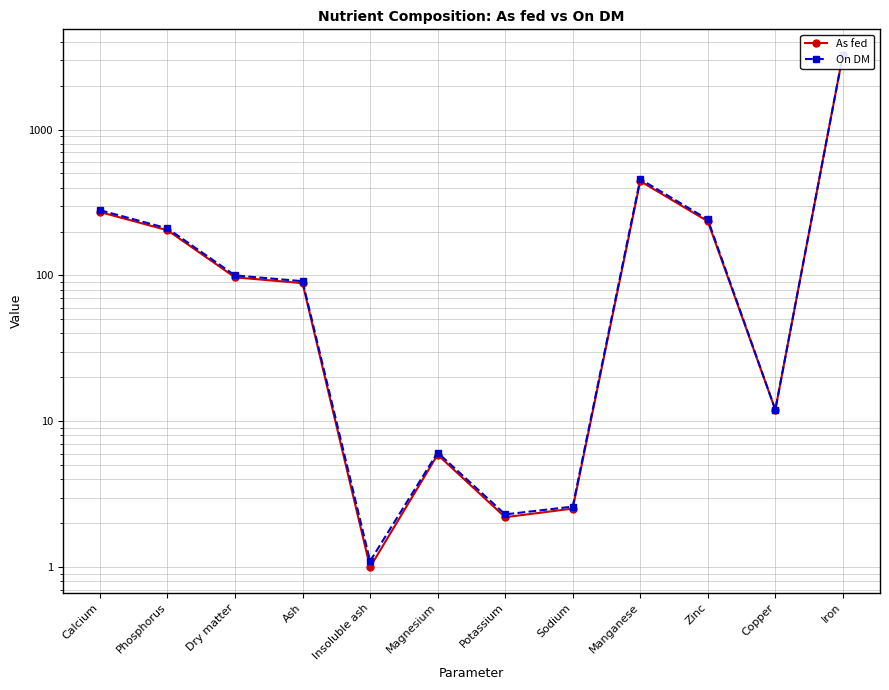

Where is As fed nearest to the value 1623?

Manganese